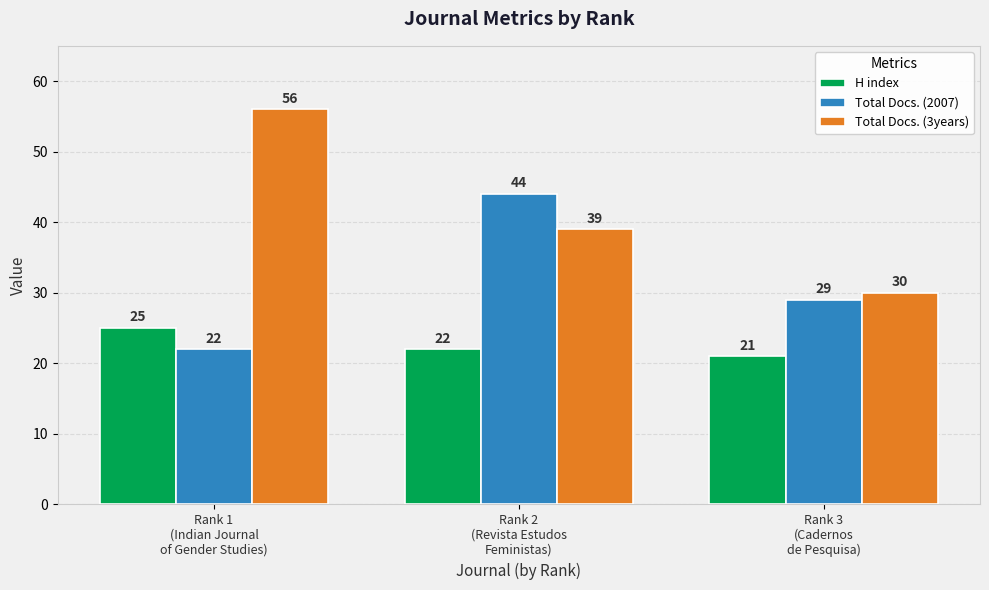

What position from the left is Rank 3
(Cadernos
de Pesquisa)?

3